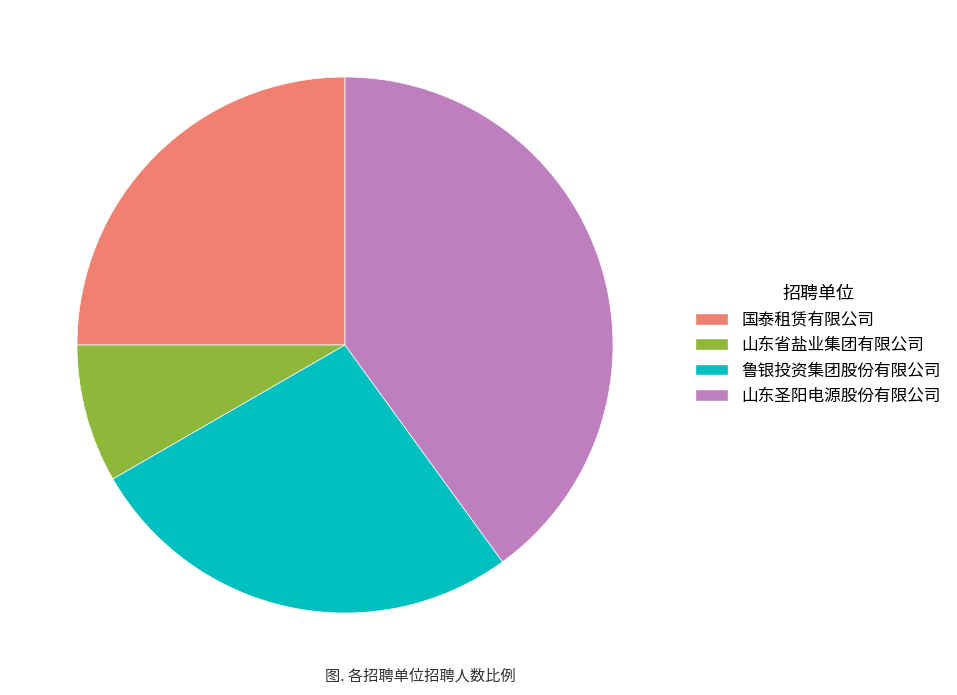

Does 鲁银投资集团股份有限公司 represent more than half of the total?

No